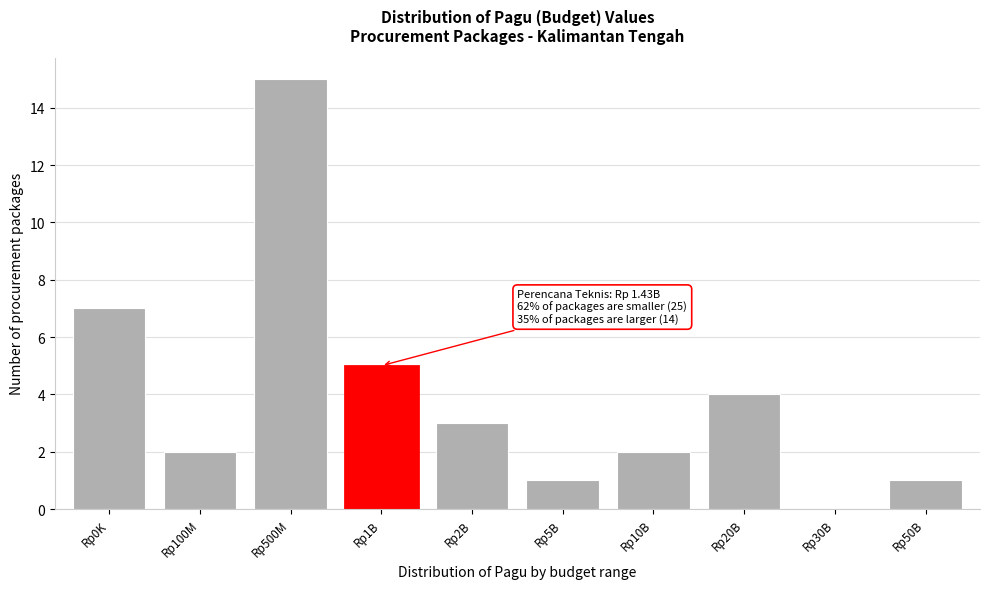

Reading right to left, list all the values displayed in this chart.

Rp50B=1	Rp30B=0	Rp20B=4	Rp10B=2	Rp5B=1	Rp2B=3	Rp1B=5	Rp500M=15	Rp100M=2	Rp0K=7